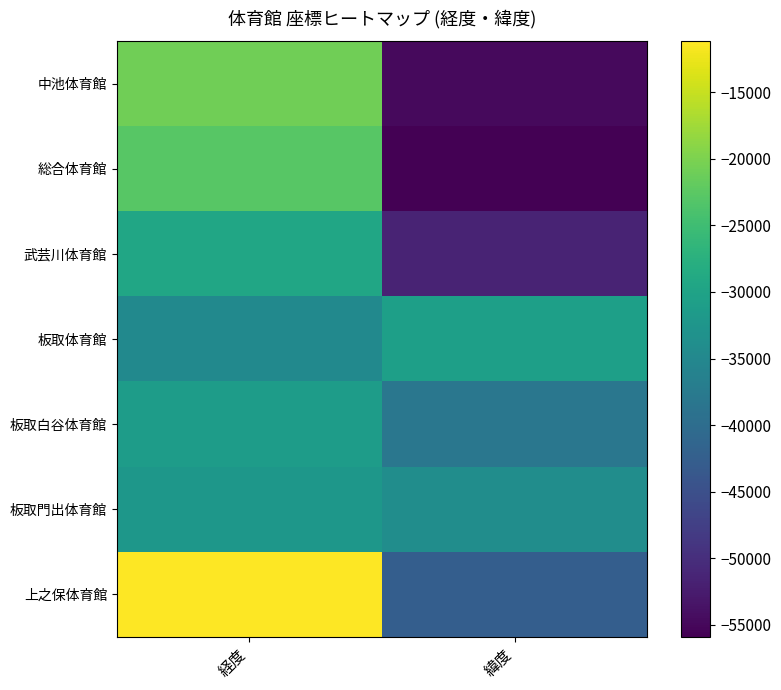

Rank the series by their maximum value, from highest to lowest.

上之保体育館, 中池体育館, 総合体育館, 武芸川体育館, 板取体育館, 板取白谷体育館, 板取門出体育館